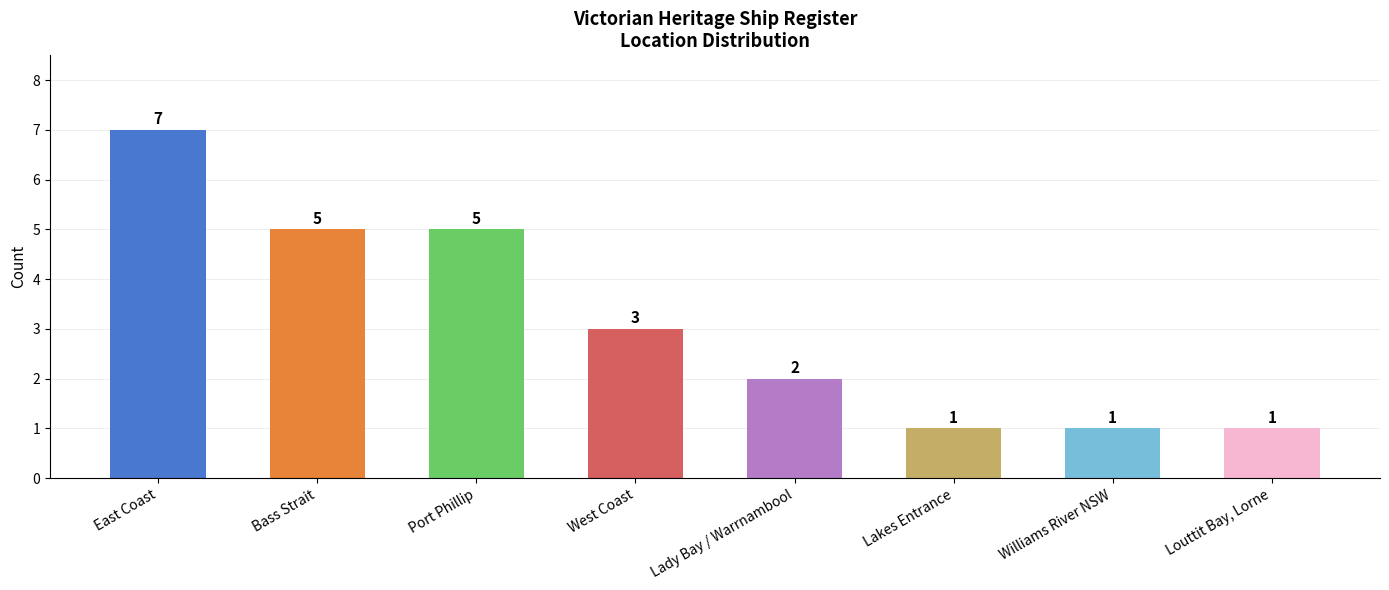

Which category has the highest value across all series?

East Coast